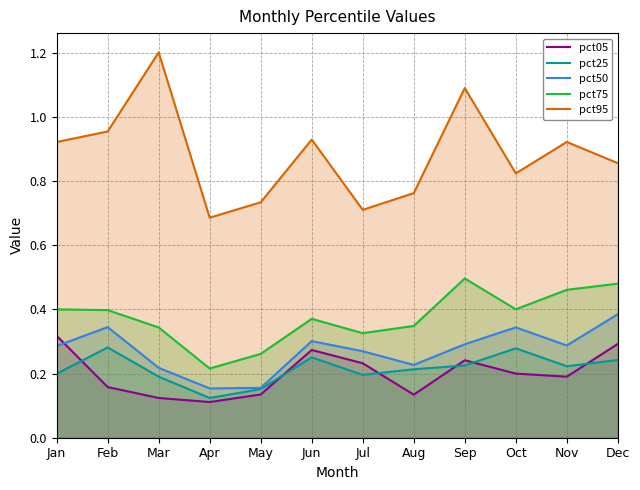

Where is pct05 nearest to the value 0?

Apr